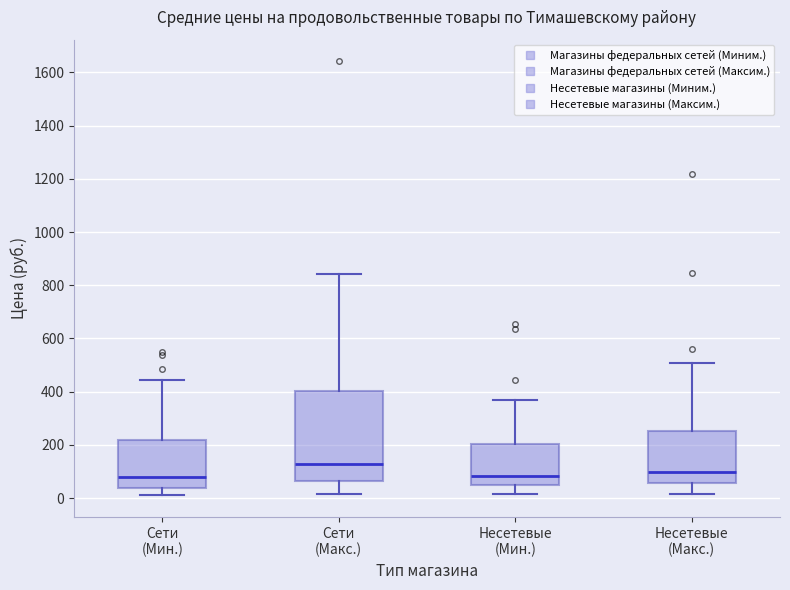

Reading left to right, read every box against the y-axis: the position of its median line, the range the box covers, and the ends of its whiskers. The values are not printed on the chart, so give them approximately, as read against the axis.

Сети (Мин.): median 80, box 40 to 220, whiskers 20 to 440
Сети (Макс.): median 120, box 60 to 400, whiskers 20 to 840
Несетевые (Мин.): median 80, box 40 to 200, whiskers 20 to 360
Несетевые (Макс.): median 100, box 60 to 260, whiskers 20 to 500